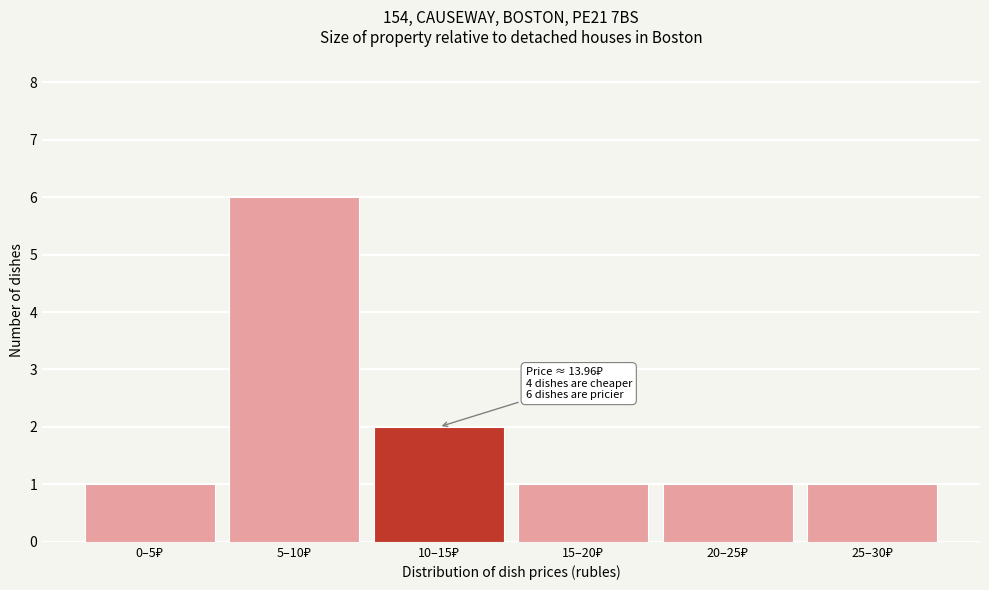

Reading left to right, list all the values displayed in this chart.

1	6	2	1	1	1